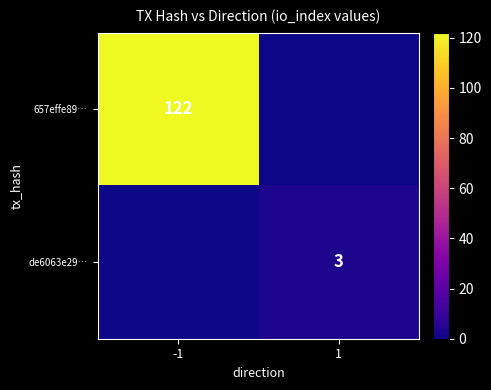

The value of 657effe89… at -1 is 122. True or false?

True